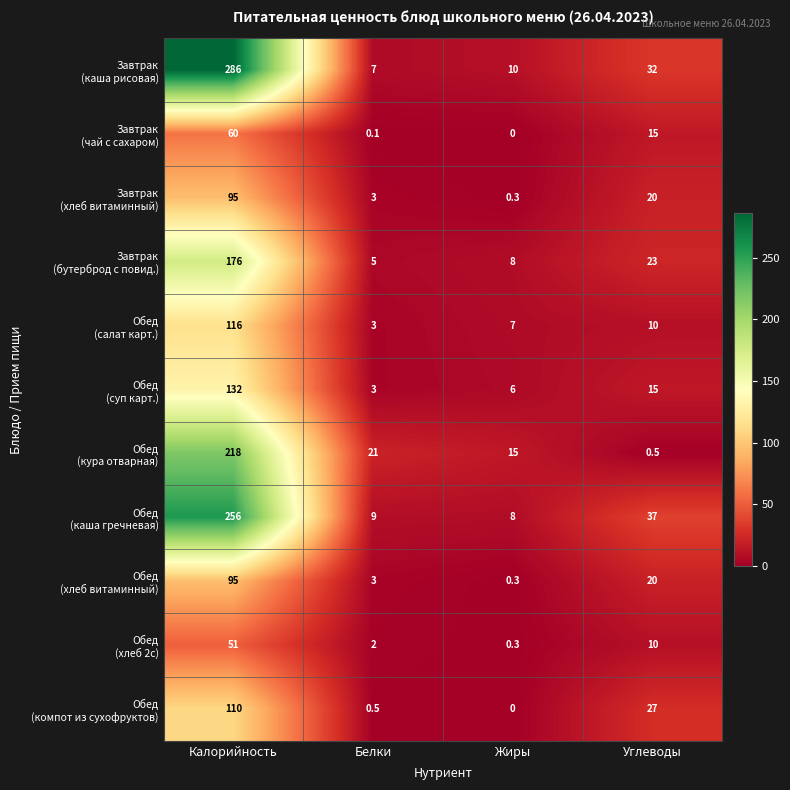

What is the maximum value shown in the chart?

286.0